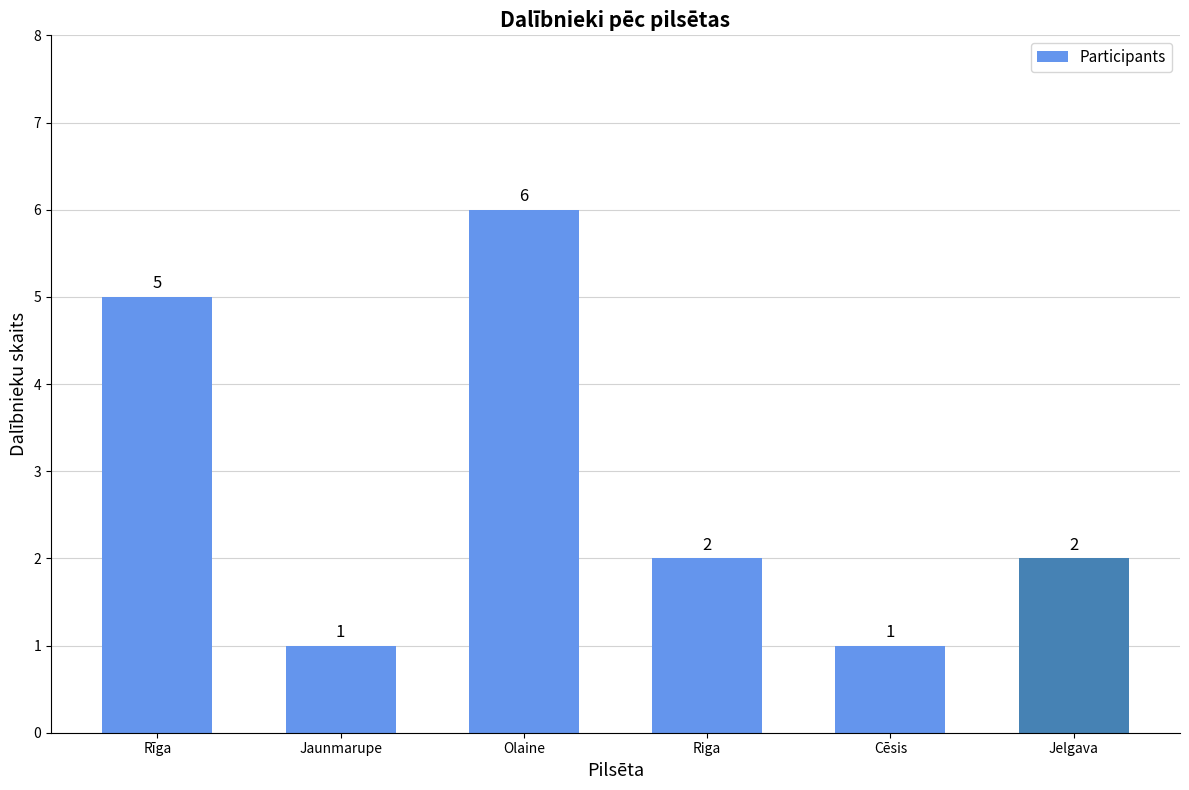

Between Jaunmarupe and Jelgava, which is larger?

Jelgava